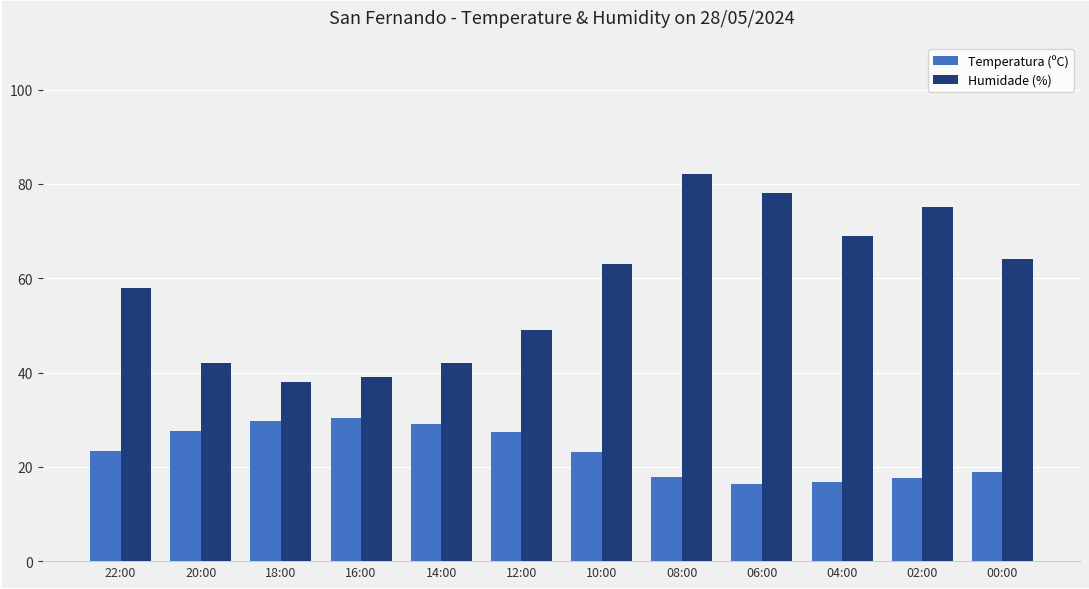

What is the difference between the second highest and second lowest values in the Humidade (%) series?

39.0